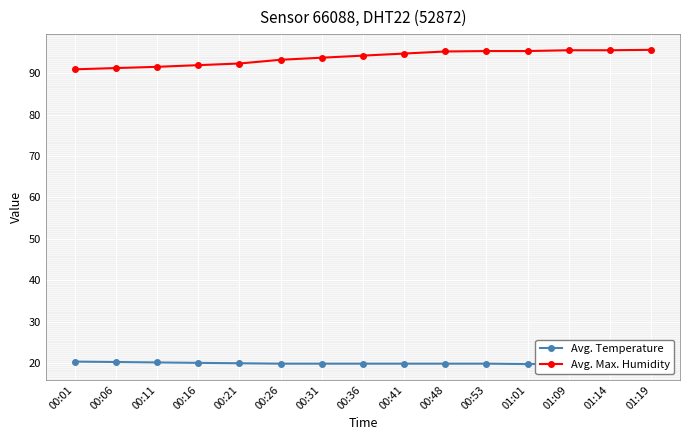

At 00:21, list the series in order from largest to smallest.

Avg. Max. Humidity, Avg. Temperature